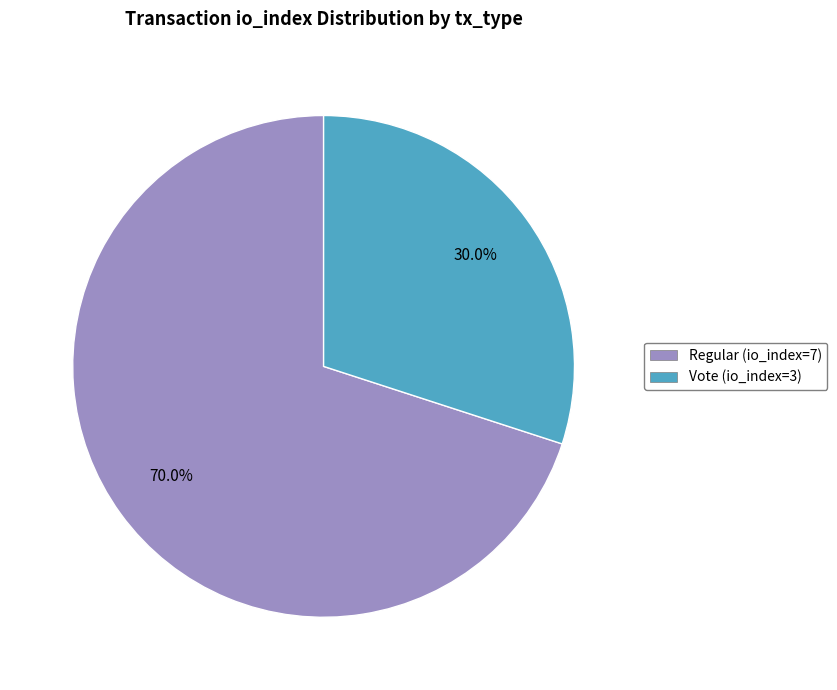

To the nearest percent, what is the combined percentage of Regular (io_index=7) and Vote (io_index=3)?

100%